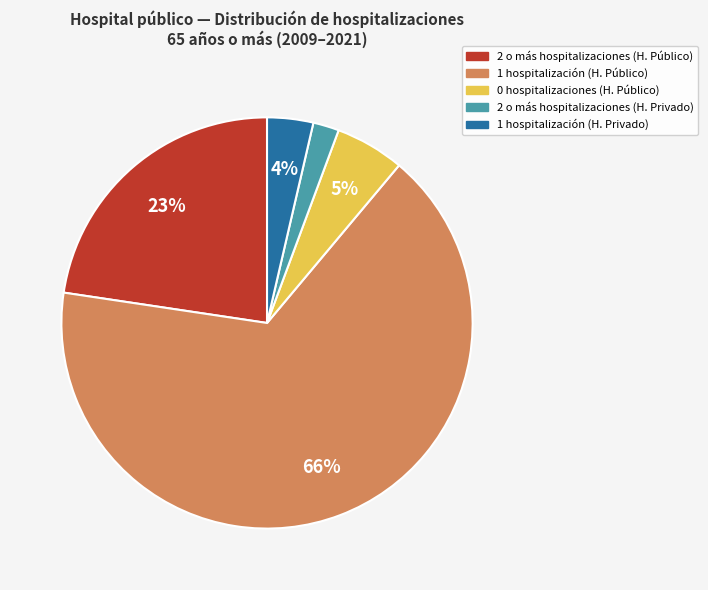

Count the number of slices in the pie.

5